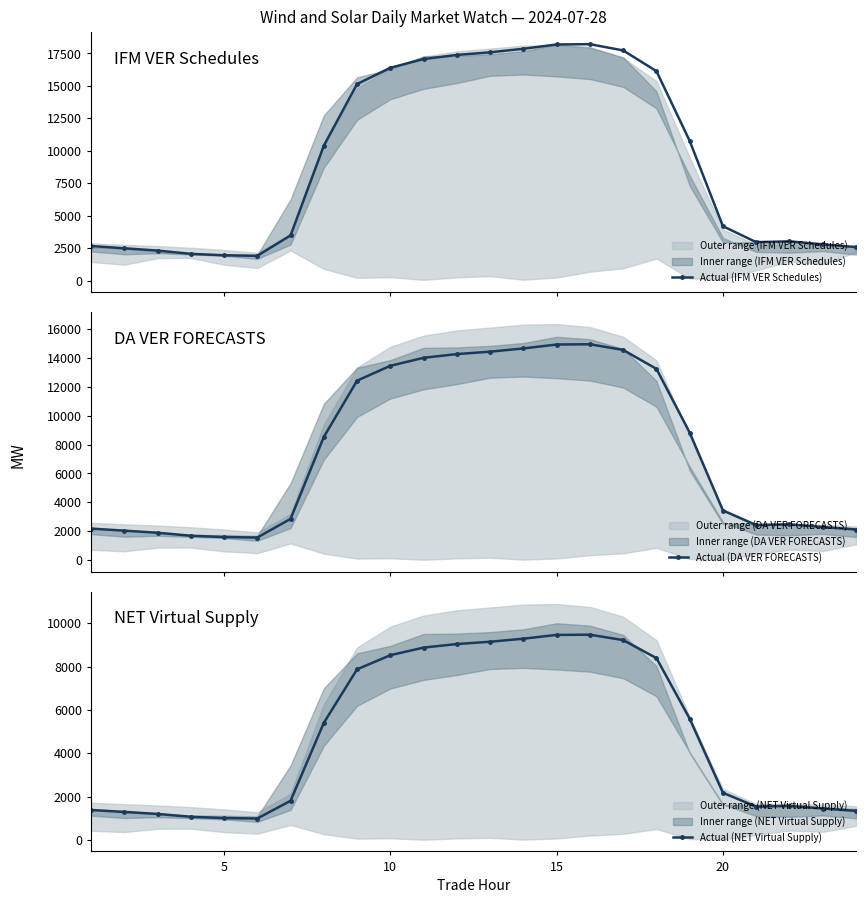

What is the highest value of the Actual (IFM VER Schedules) series?

18213.7